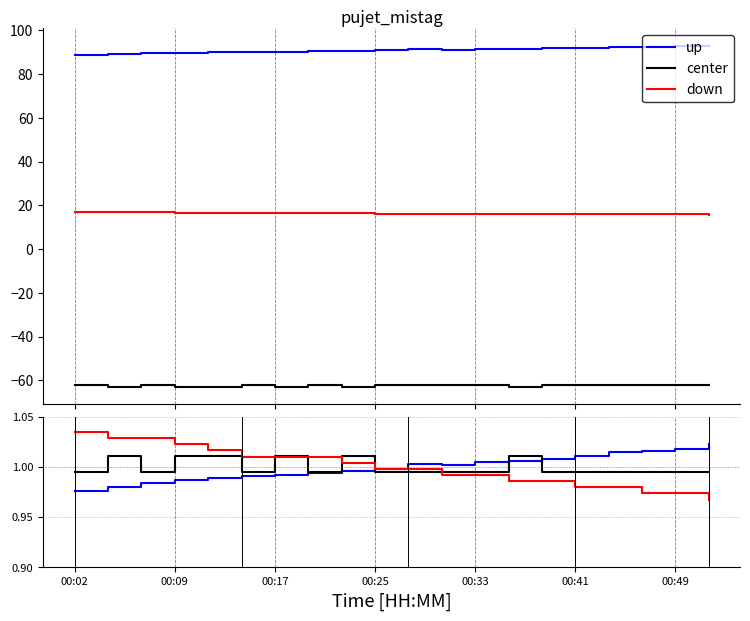

The value of center at 19 is 0.5. True or false?

False